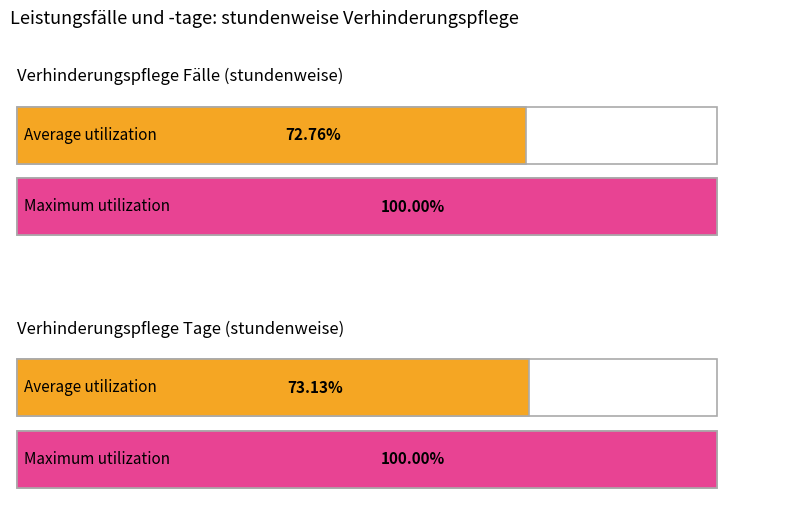

Does the chart contain any negative values?

No